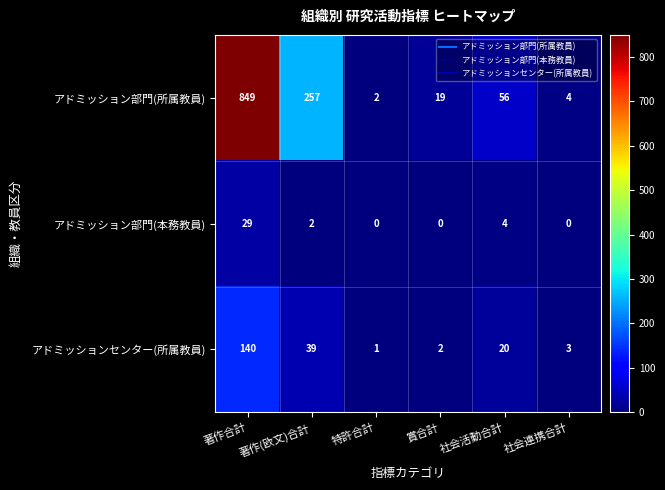

What is the total value across all series at 賞合計?

21